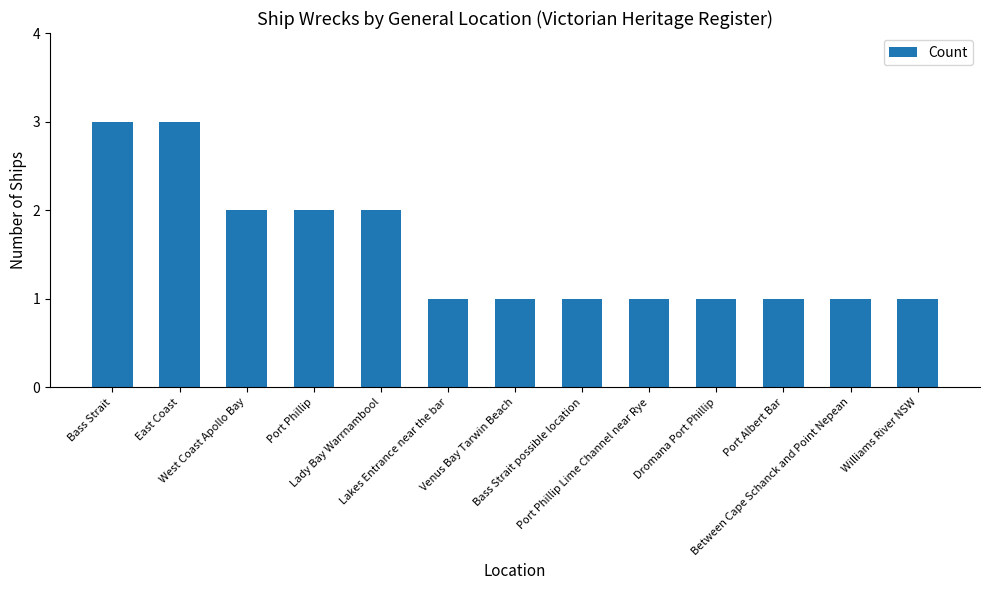

What position from the left is Port Albert Bar?

11